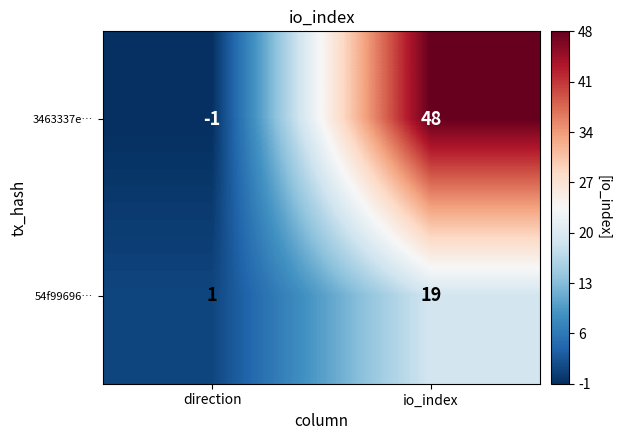

What is the sum of all 3463337e… values?

47